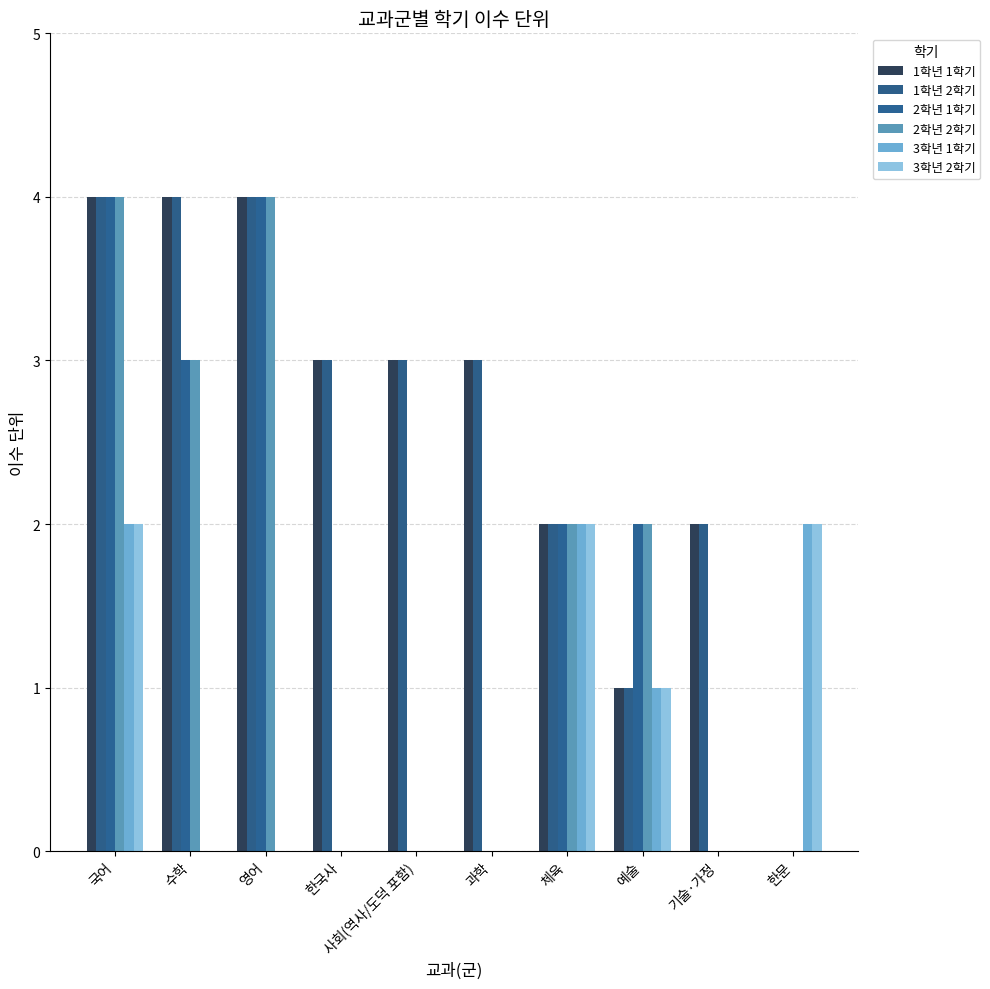

Which series has the largest total across all categories?

1학년 1학기